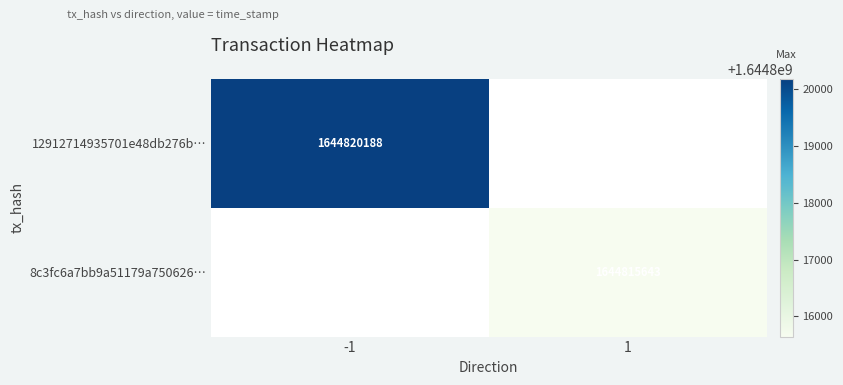

Is the value of 12912714935701e48db276b… at -1 greater than the value of 8c3fc6a7bb9a51179a750626… at 1?

Yes